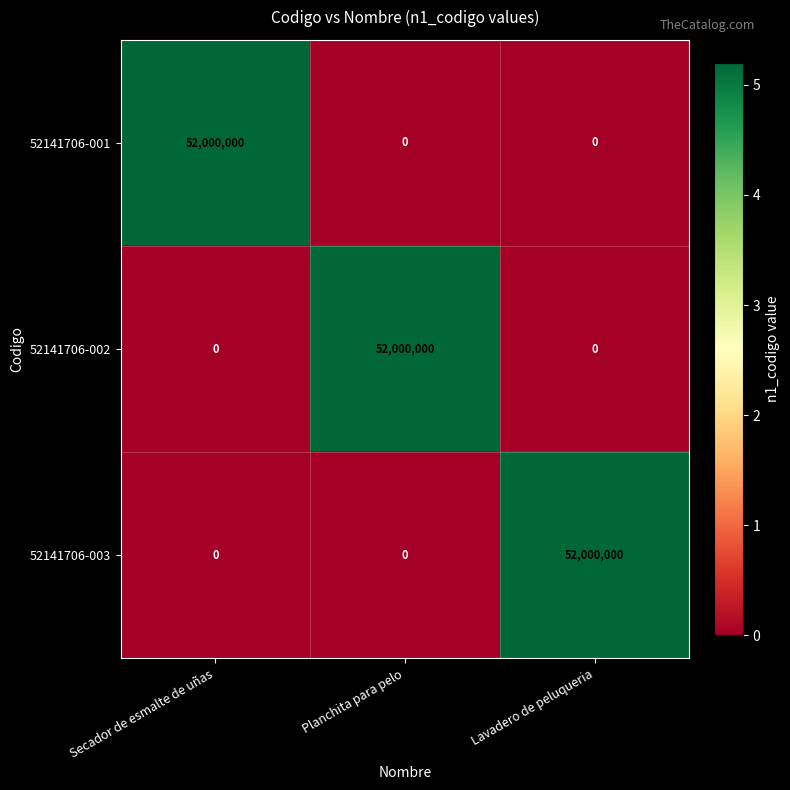

What is the total value across all series at Planchita para pelo?

52000000